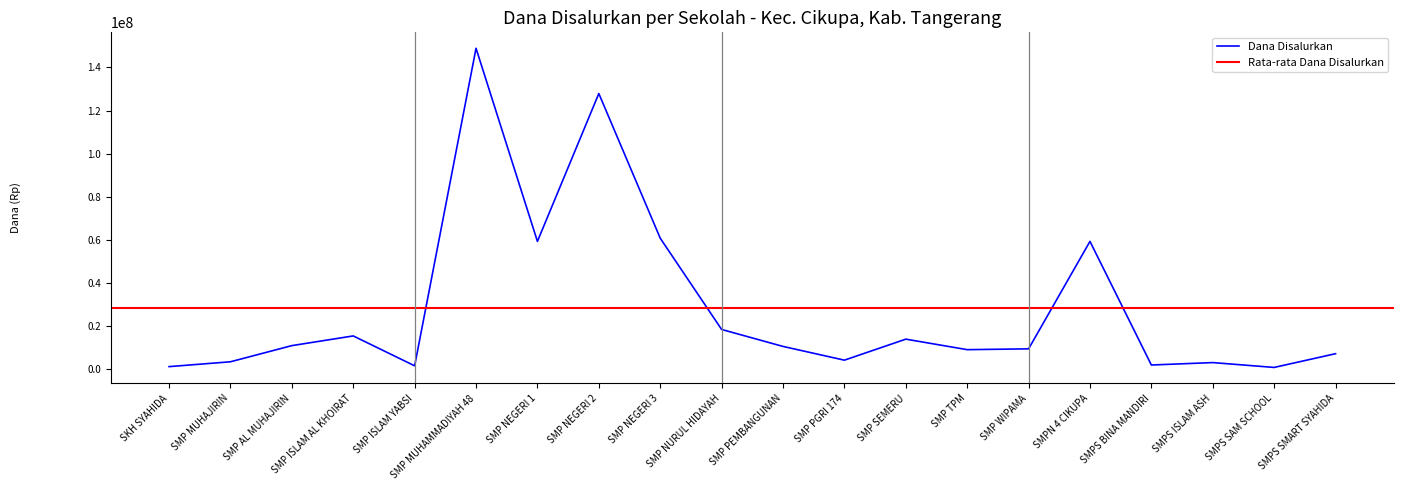

Is the value of Siswa Disalurkan at SMP ISLAM YABSI greater than the value of Dana Pemberian at SMP TPM?

No